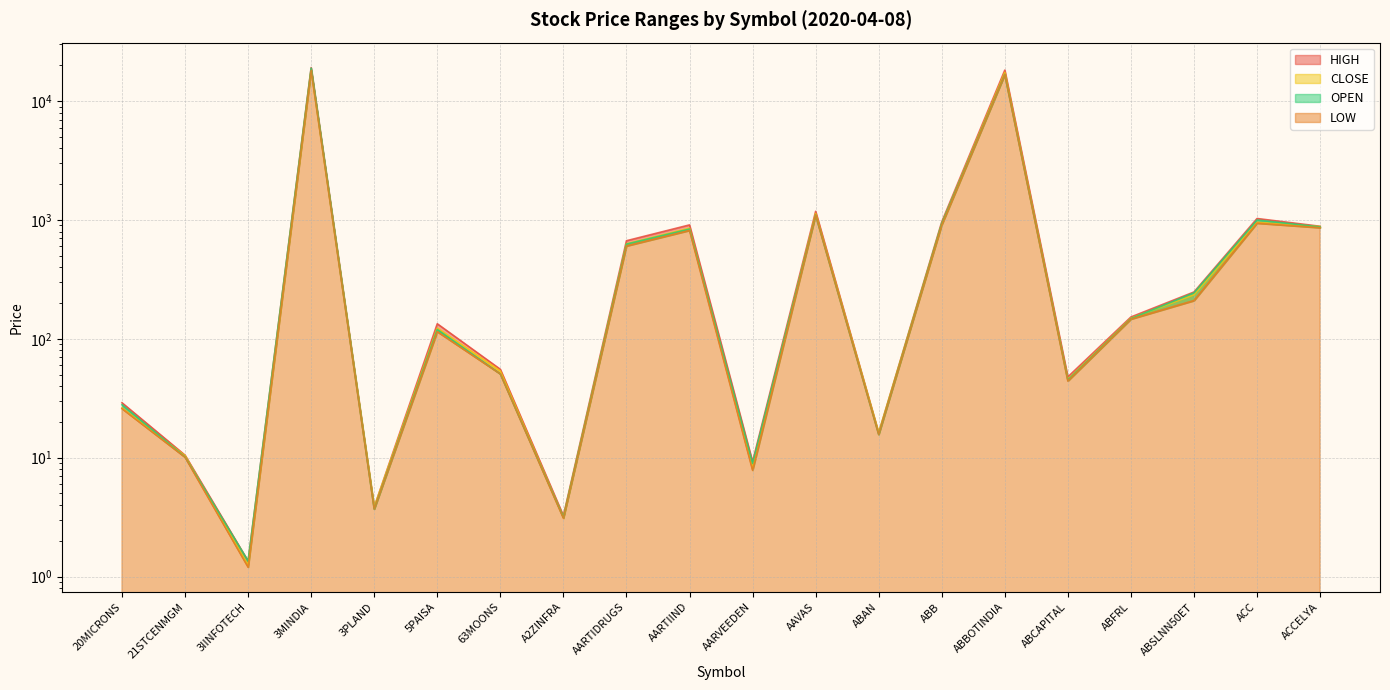

Which series changed the most between 21STCENMGM and ABFRL?

HIGH